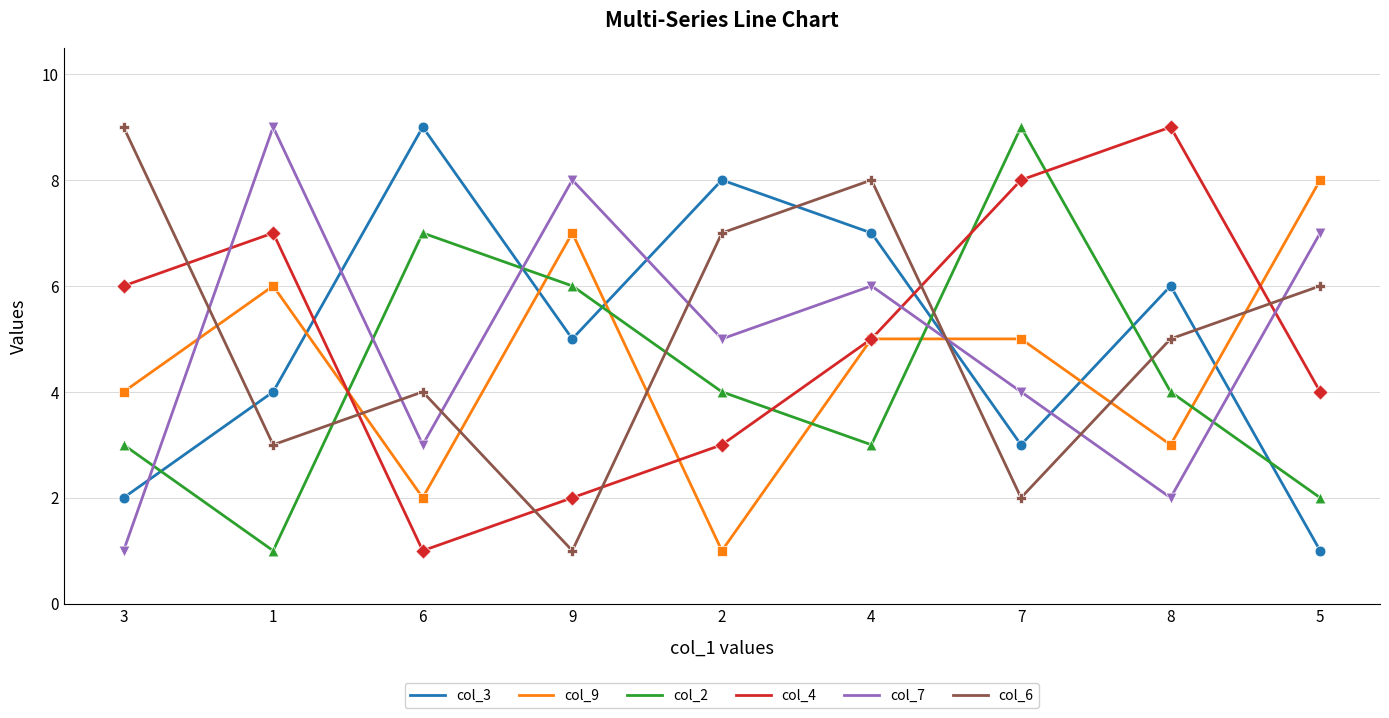

Rank the series at 1 from highest to lowest value.

col_7, col_4, col_9, col_3, col_6, col_2